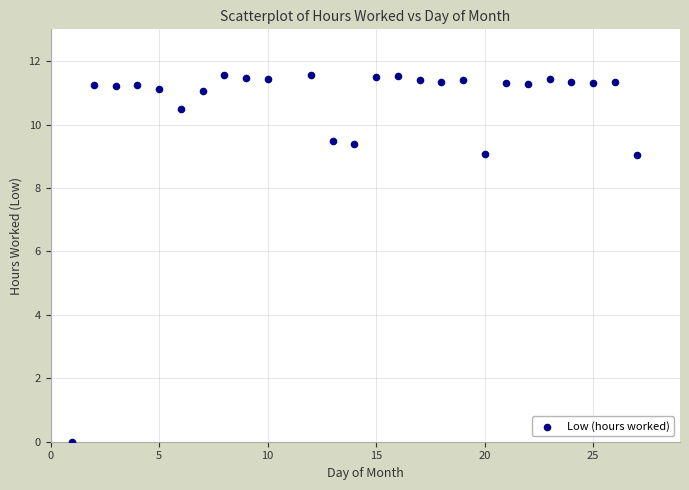

What is the range of X values (max minus min)?

26.0